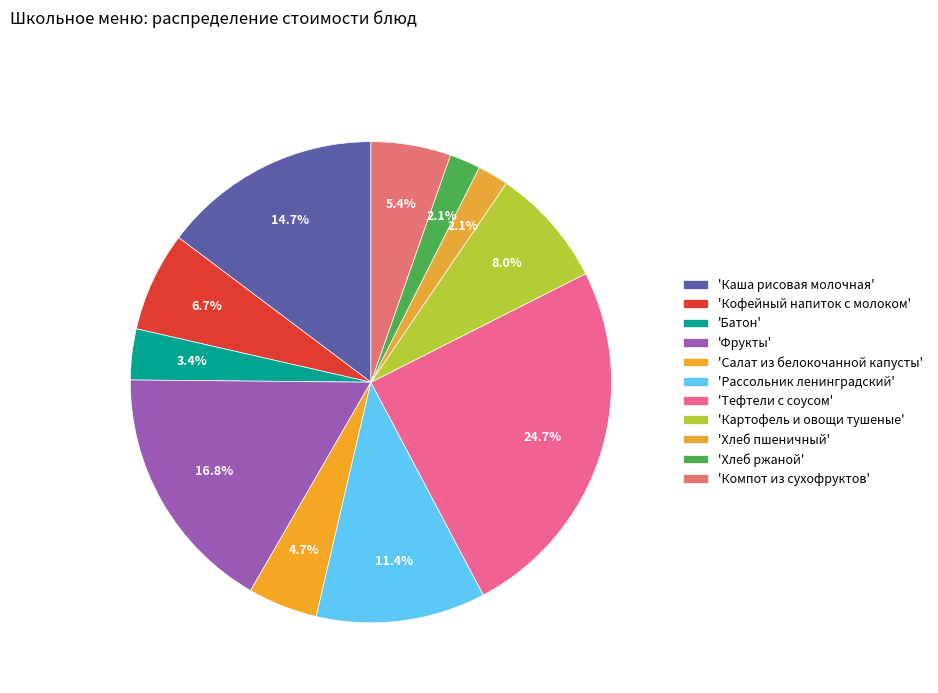

How many slices are in this pie chart?

11